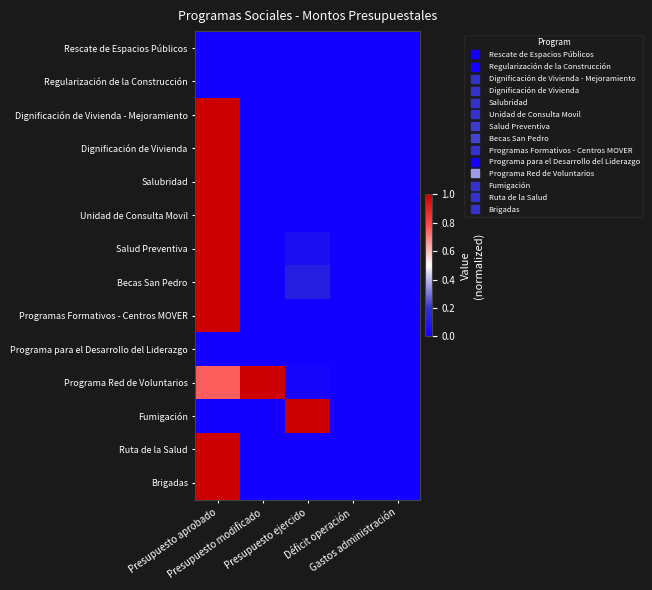

What is the spread (max minus min) of values at Presupuesto modificado?

1.0